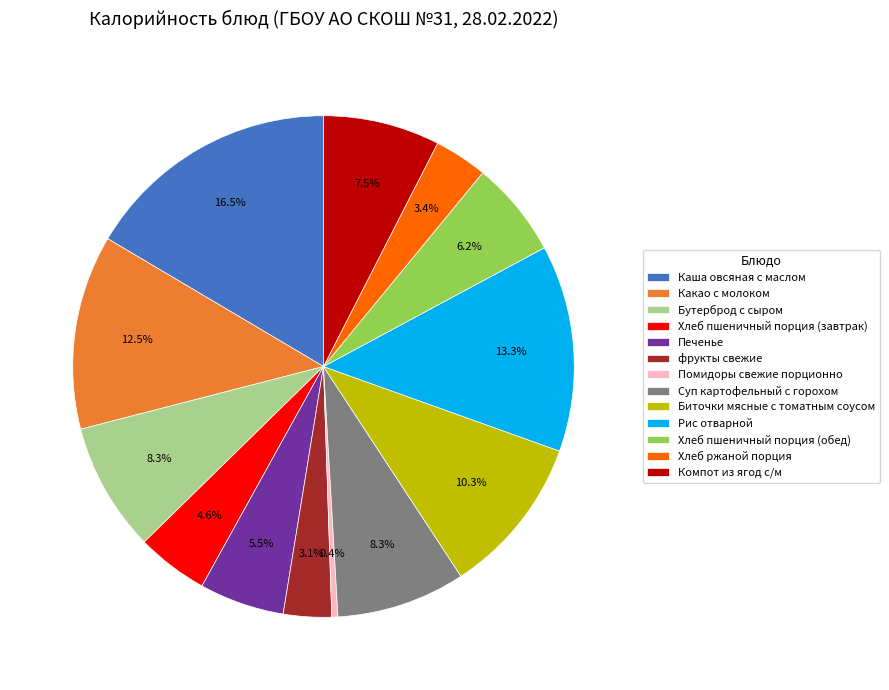

To the nearest percent, what portion does Хлеб пшеничный порция (завтрак) represent?

5%